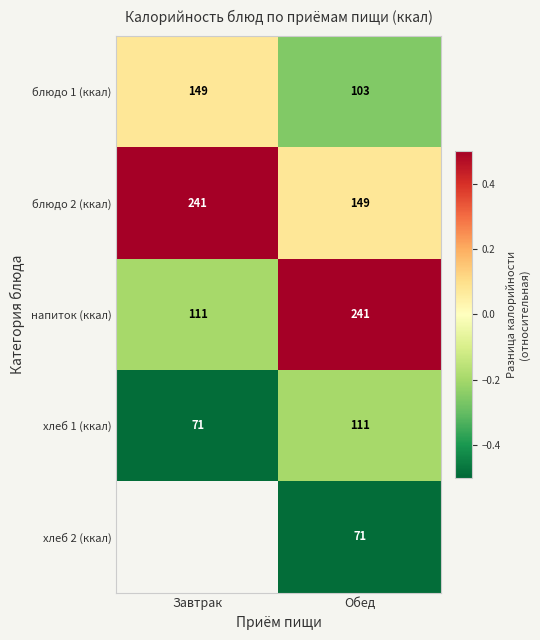

Which category has the lowest value in the напиток (ккал) series?

Завтрак